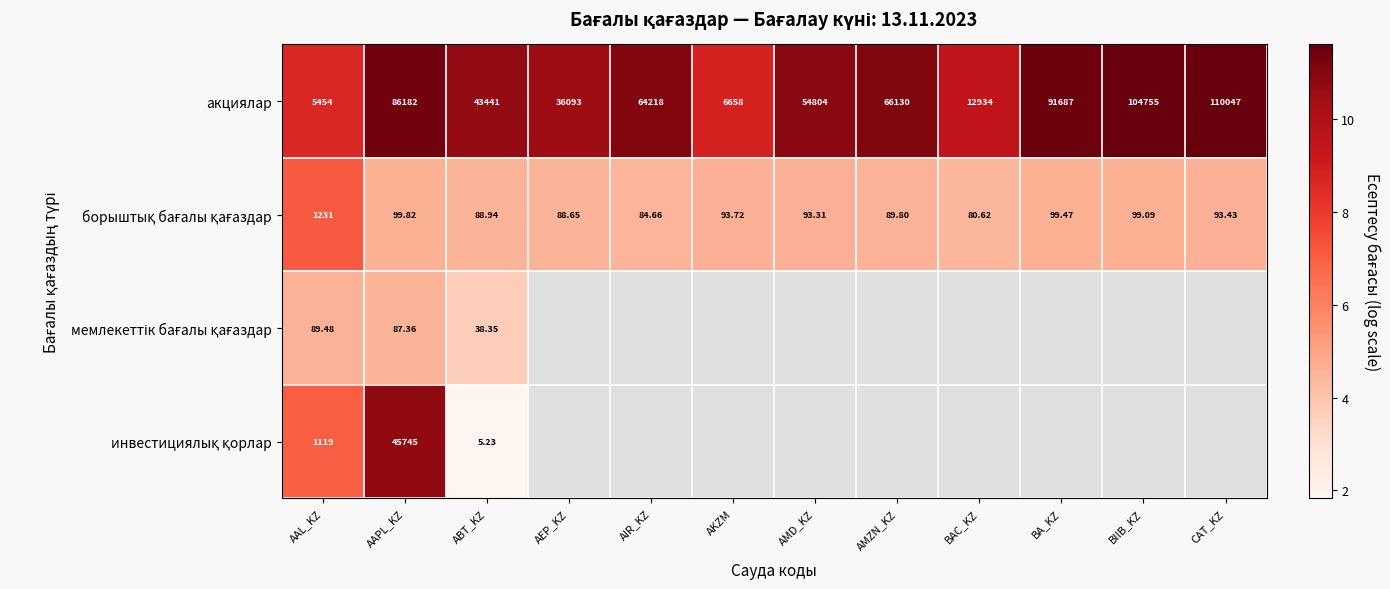

Which has a higher value, CAT_KZ or AMD_KZ?

CAT_KZ